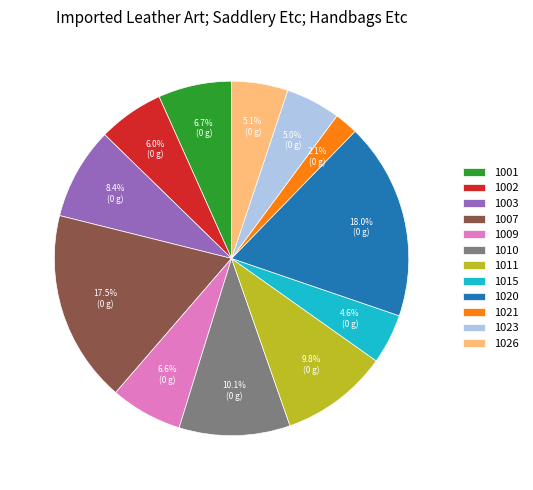

To the nearest percent, what is the combined percentage of 1002 and 1007?

24%